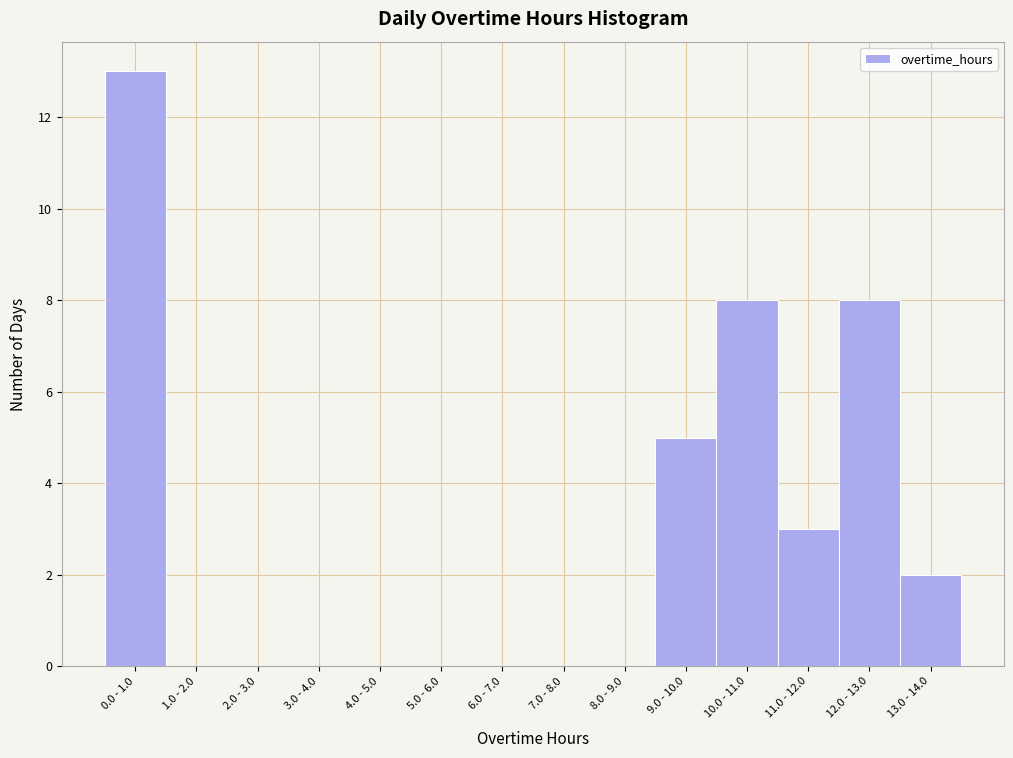

Reading right to left, list all the values displayed in this chart.

13.0 - 14.0=2	12.0 - 13.0=8	11.0 - 12.0=3	10.0 - 11.0=8	9.0 - 10.0=5	8.0 - 9.0=0	7.0 - 8.0=0	6.0 - 7.0=0	5.0 - 6.0=0	4.0 - 5.0=0	3.0 - 4.0=0	2.0 - 3.0=0	1.0 - 2.0=0	0.0 - 1.0=13